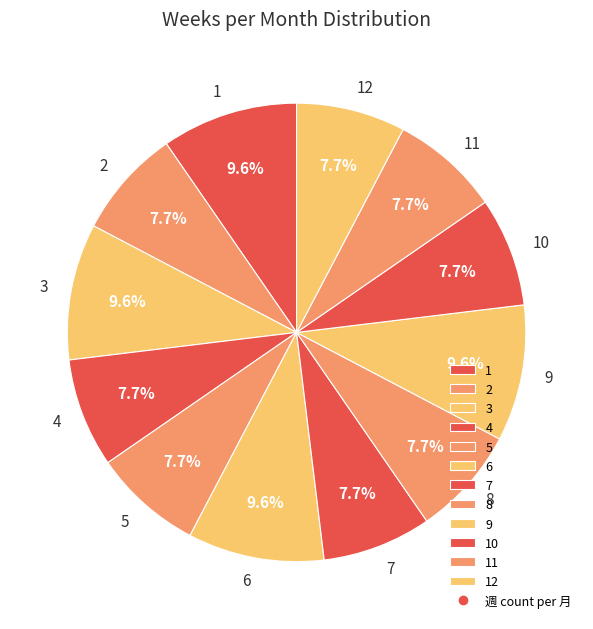

To the nearest percent, what is the average slice percentage?

8%